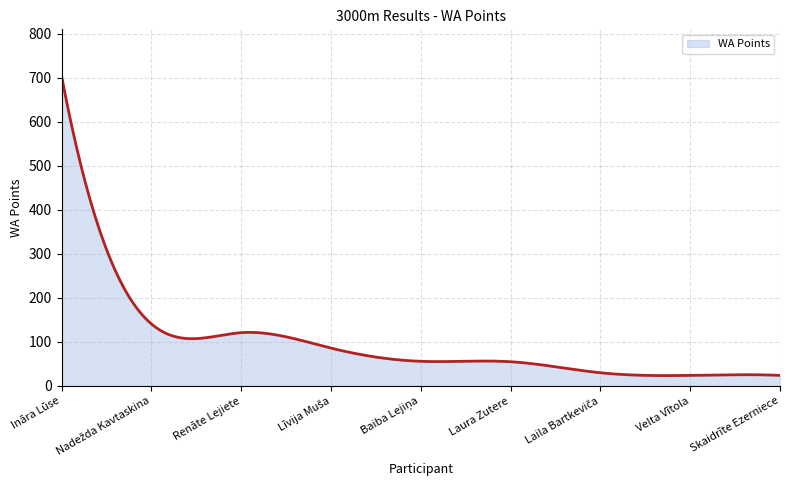

What is the minimum value shown in the chart?

23.5